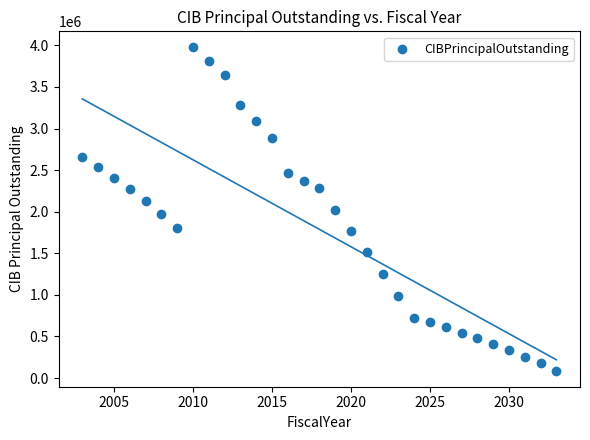

What is the range of X values (max minus min)?

30